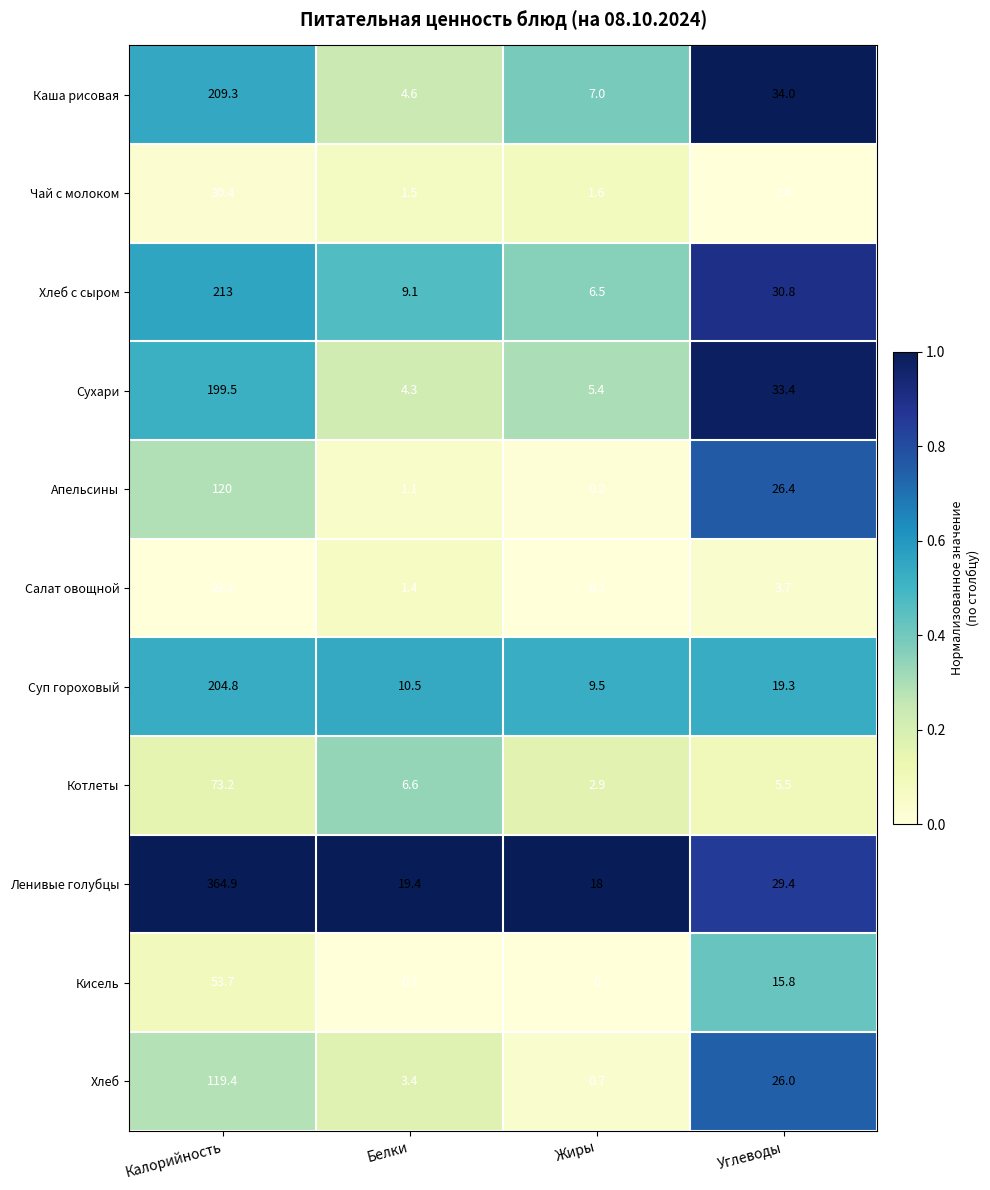

How many data points in Апельсины are less than 26?

2